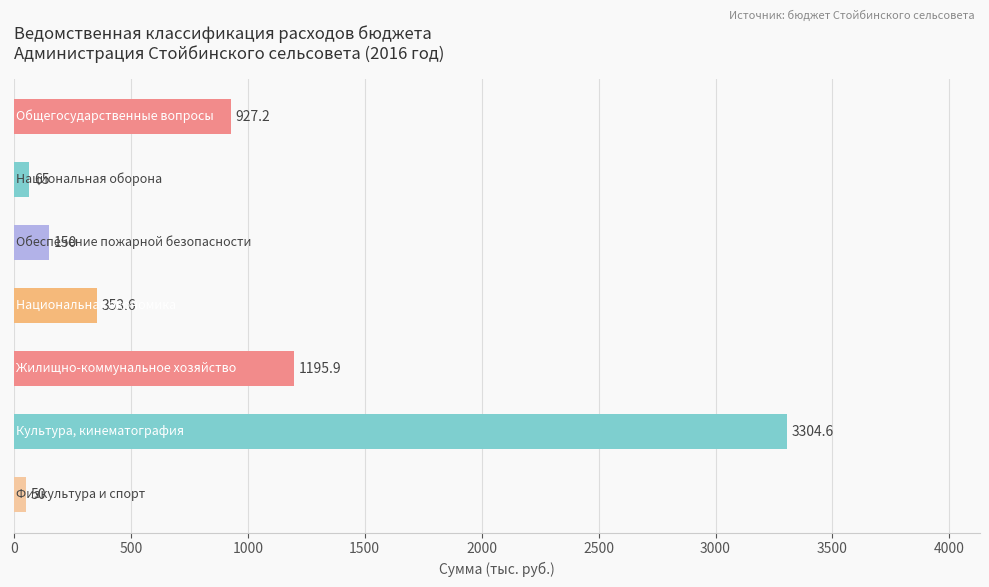

What is the value of the 6th bar from the top?

3304.6